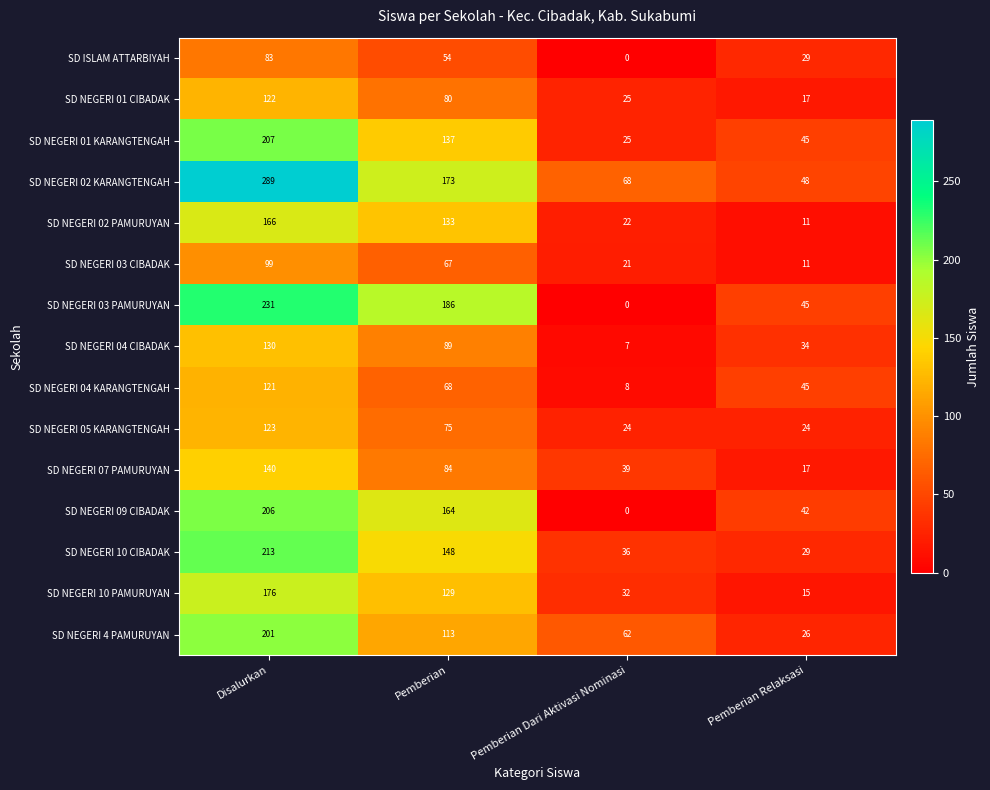

What is the difference between the maximum and minimum values in the SD NEGERI 03 PAMURUYAN series?

231